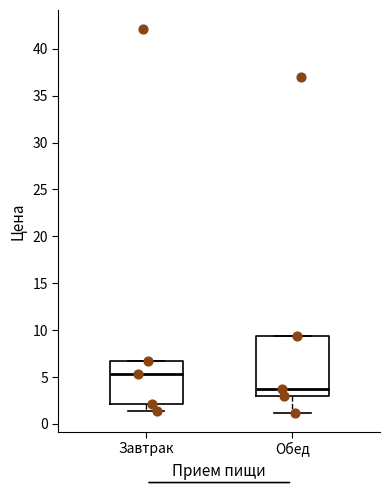

Reading left to right, read every box against the y-axis: the position of its median line, the range the box covers, and the ends of its whiskers. The values are not printed on the chart, so give them approximately, as read against the axis.

Завтрак: median 5.5, box 2.0 to 6.5, whiskers 1.5 to 6.5
Обед: median 3.5, box 3.0 to 9.5, whiskers 1.0 to 9.5